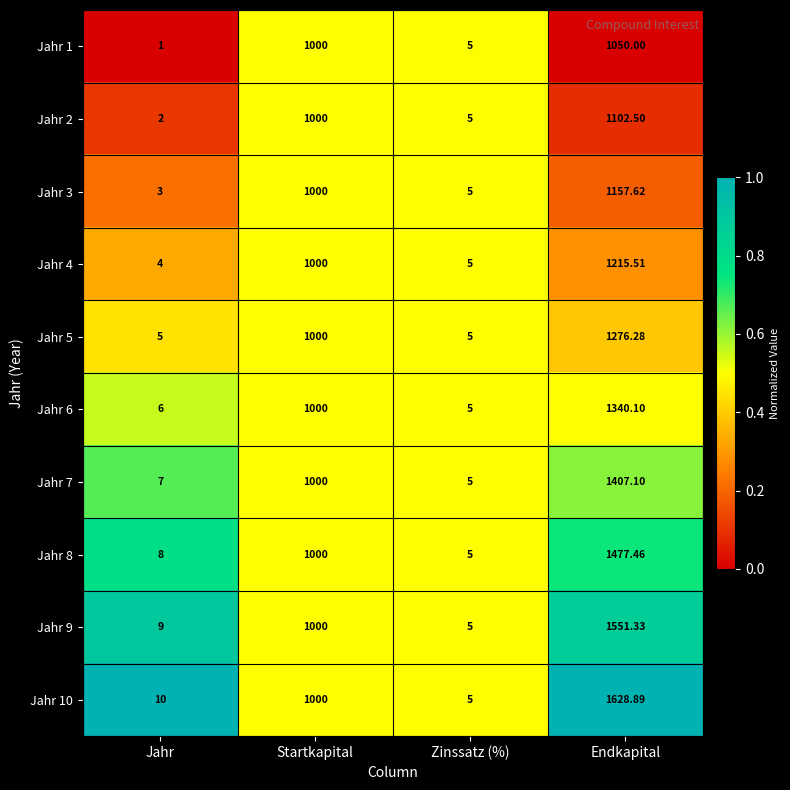

Is the value of Jahr 6 at Startkapital greater than the value of Jahr 9 at Zinssatz (%)?

Yes